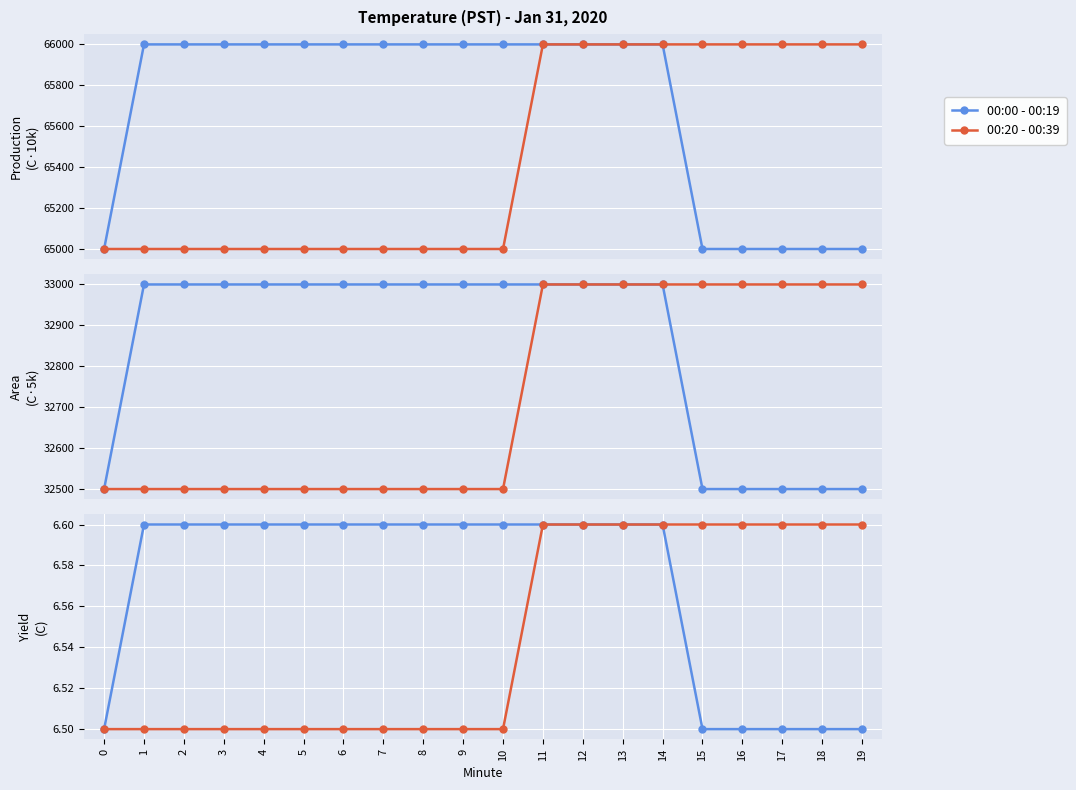

What is the difference between the second highest and minimum values in the 00:20 - 00:39 series?

0.1